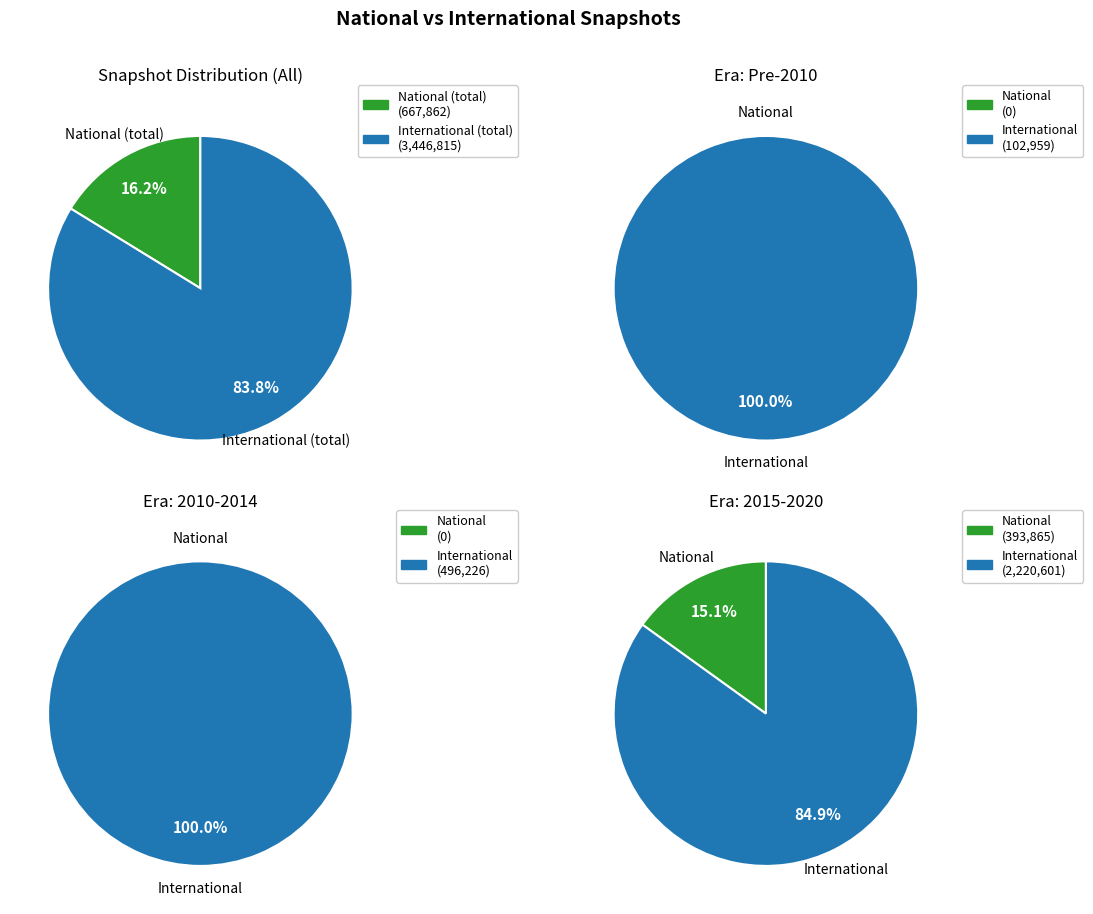

Is it true that 8 is 12% of the pie?

False